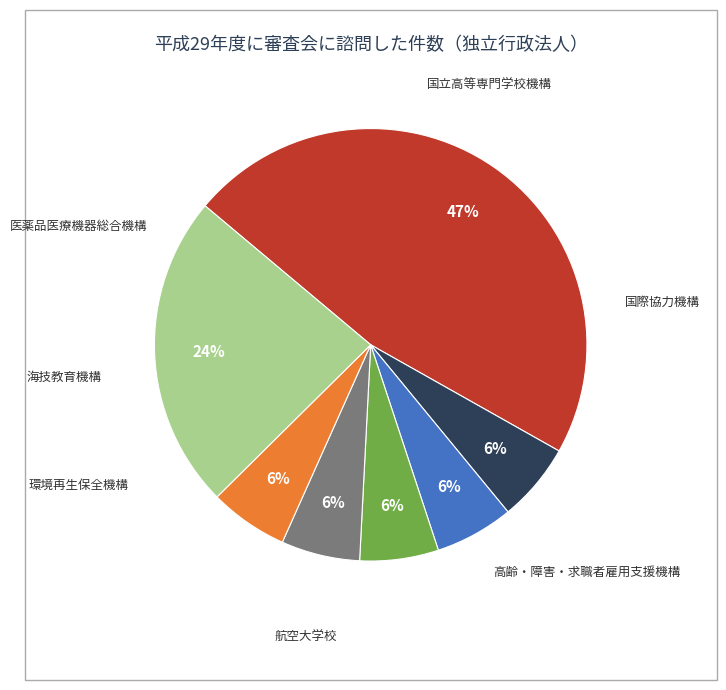

Does 国際協力機構 represent more than half of the total?

No